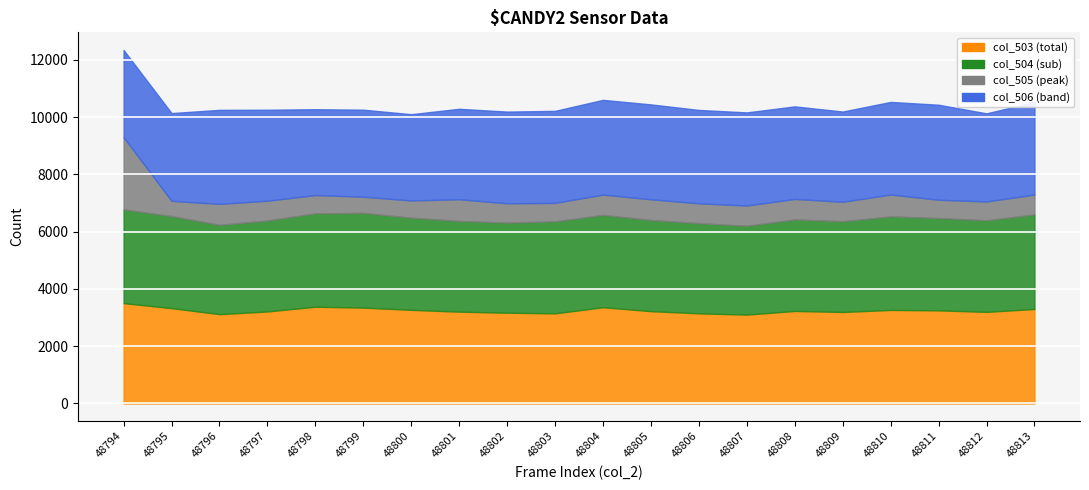

How many lines are shown in the chart?

4